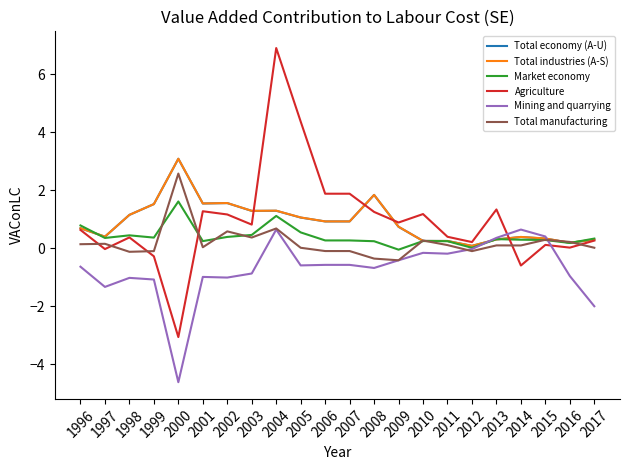

Which series has the largest range (max minus min)?

Agriculture